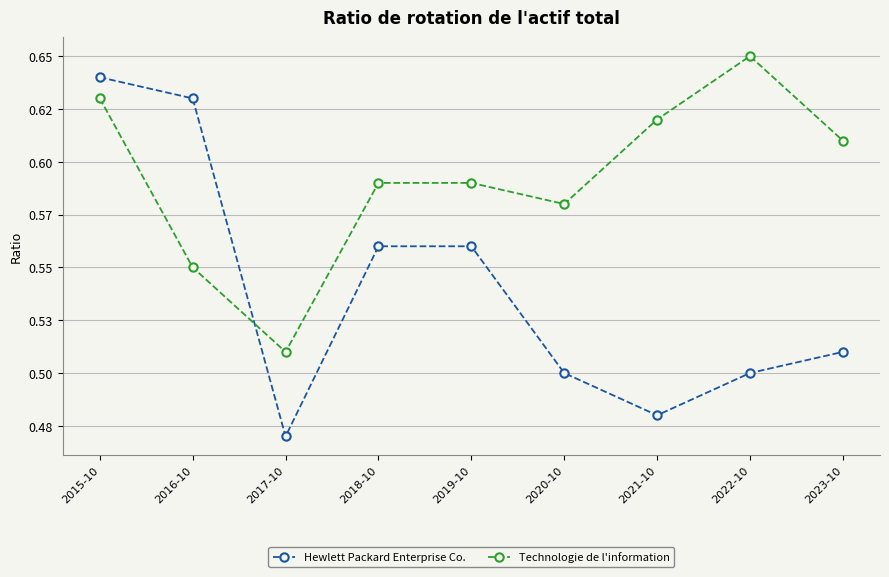

Is this an area chart (filled region under the line)?

No